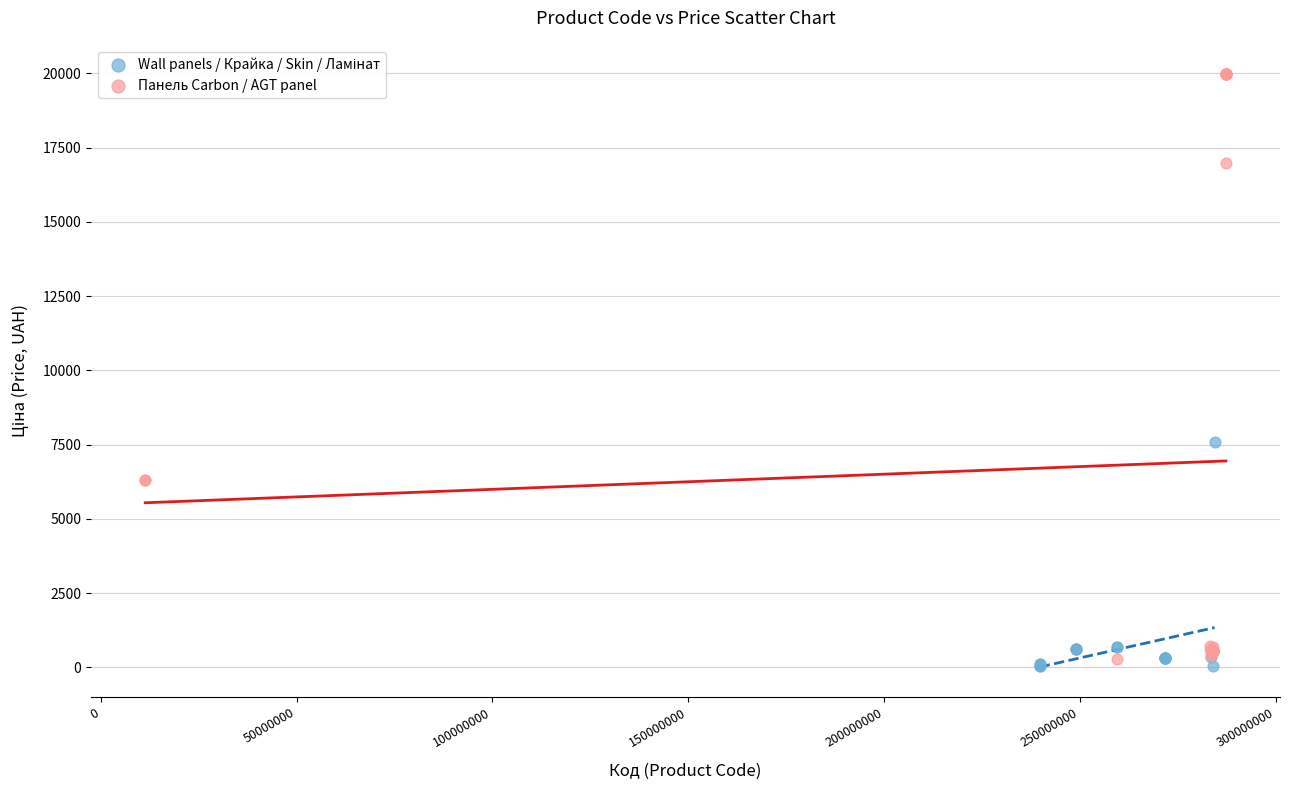

Which series has the widest spread of Y values?

Панель Carbon / AGT panel